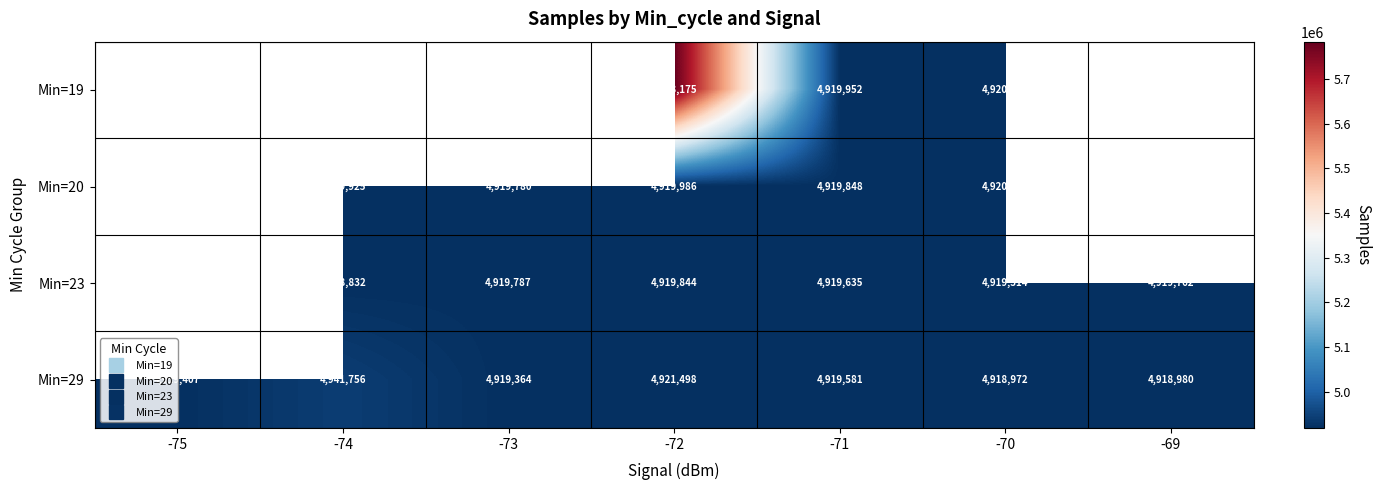

What is the difference between the maximum and minimum values in the Min=29 series?

22784.0